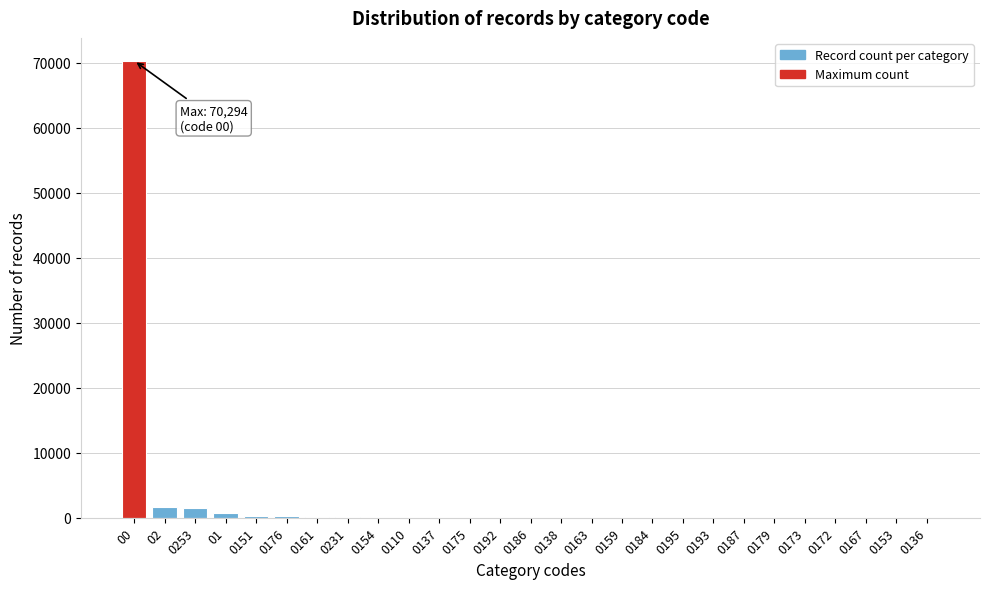

Is it true that the value at 00 is 110363?

False